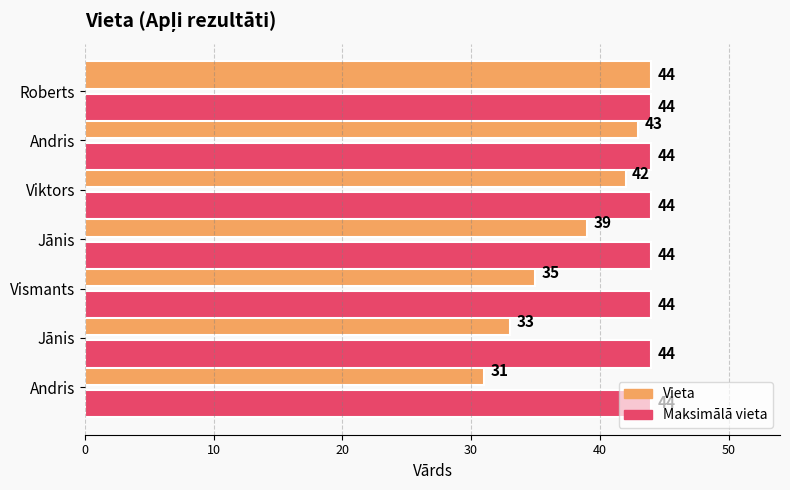

What are all the series names shown in the legend?

Vieta, Maksimālā vieta